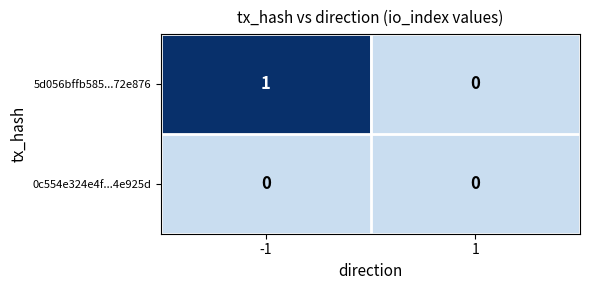

List the series in order of their peak value, highest first.

5d056bffb585...72e876, 0c554e324e4f...4e925d